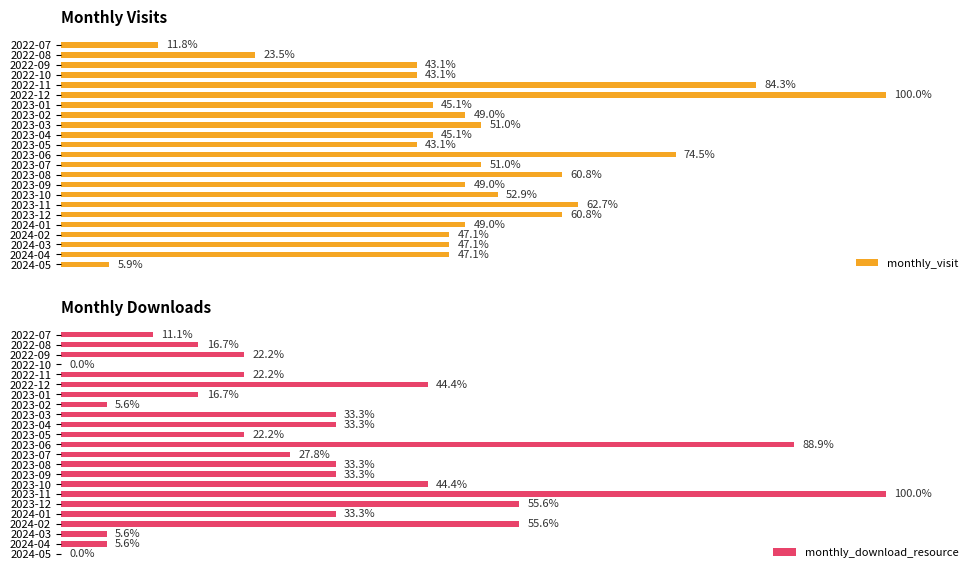

At which label is monthly_visit closest to 52?

2023-10